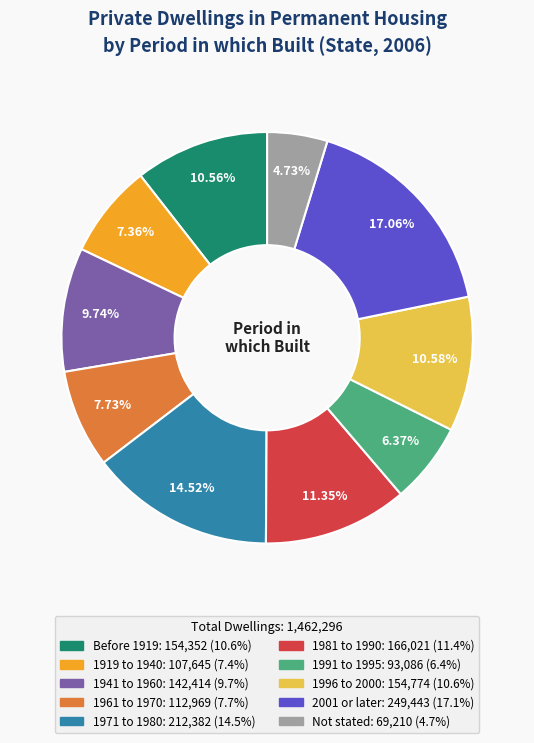

What is the total percentage of 1919 to 1940 and 1971 to 1980?

21.9%